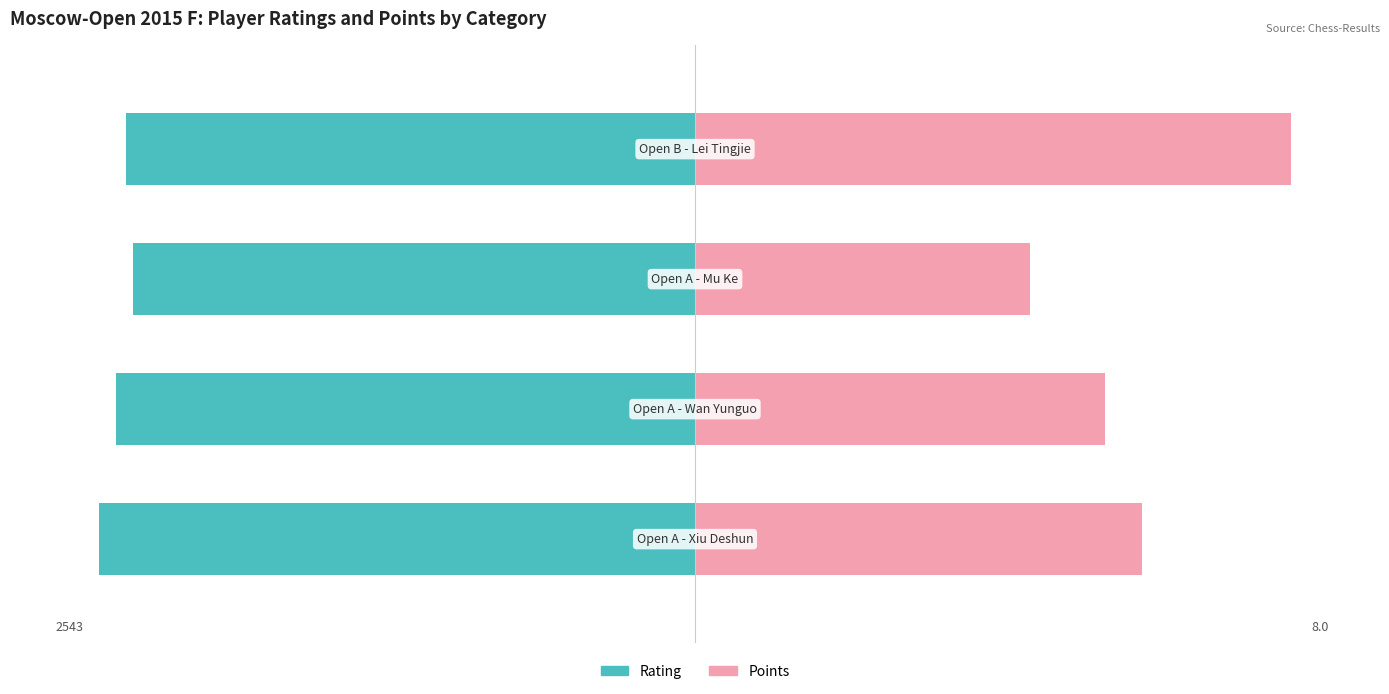

What is the approximate value of Points (normalized) at 3?

100.0